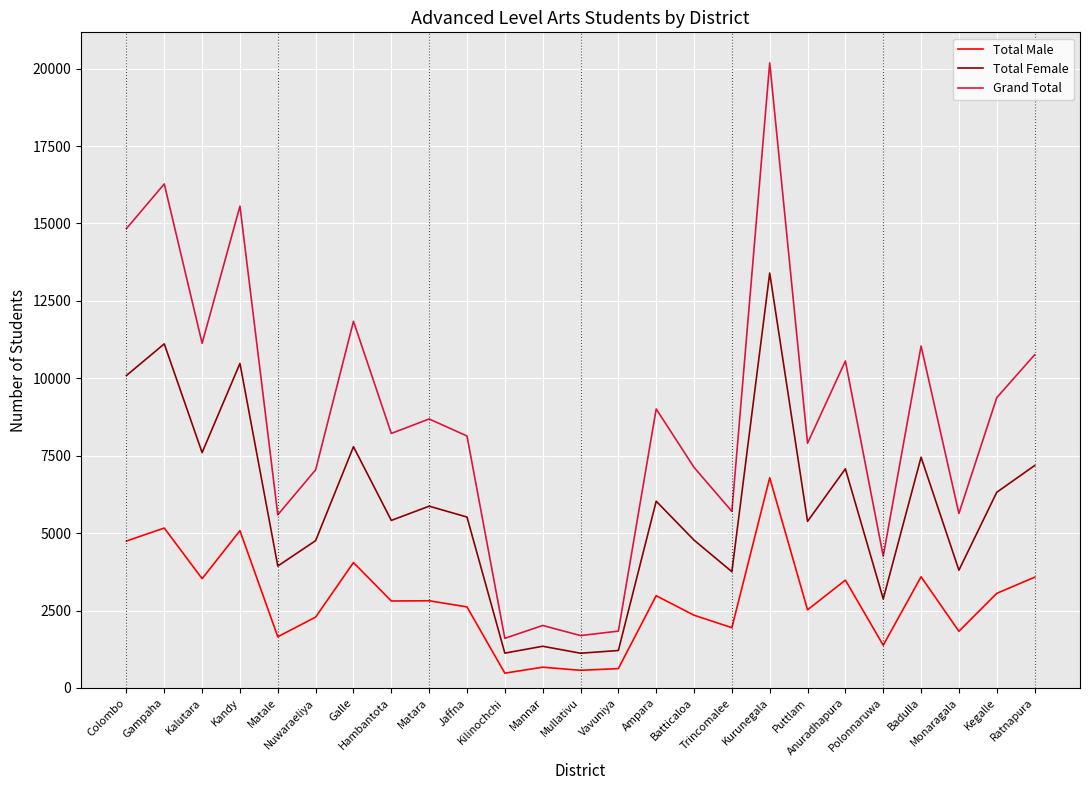

What is the approximate value of Total Female at Colombo, to the nearest 100?

10100